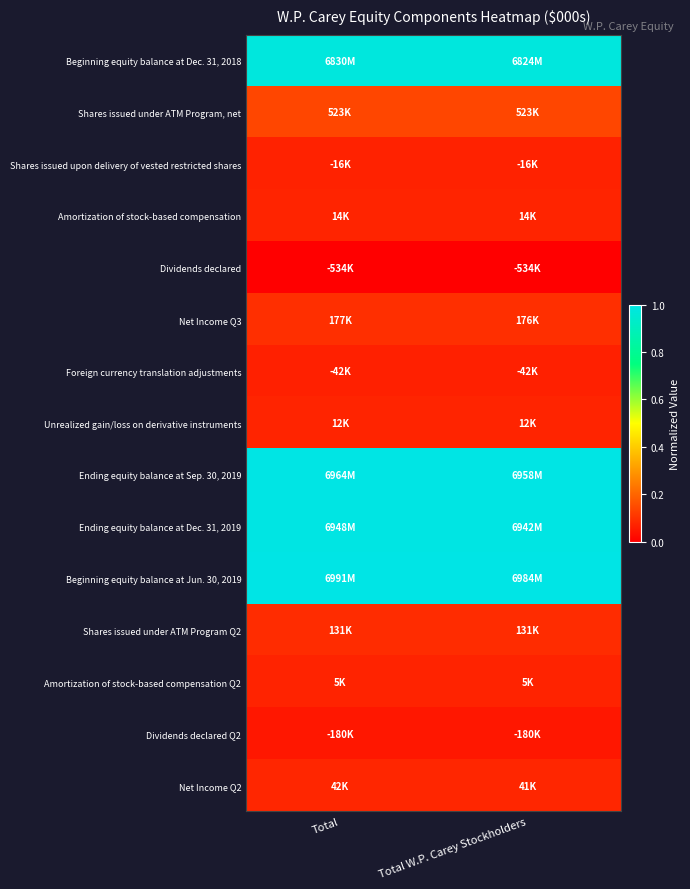

Reading left to right, extract all data points from this chart.

Beginning equity balance at Dec. 31, 2018: Total=1.0	Total W.P. Carey Stockholders=1.0
Shares issued under ATM Program, net: Total=0.1	Total W.P. Carey Stockholders=0.1
Shares issued upon delivery of vested restricted shares: Total=0.1	Total W.P. Carey Stockholders=0.1
Amortization of stock-based compensation: Total=0.1	Total W.P. Carey Stockholders=0.1
Dividends declared: Total=0.0	Total W.P. Carey Stockholders=0.0
Net Income Q3: Total=0.1	Total W.P. Carey Stockholders=0.1
Foreign currency translation adjustments: Total=0.1	Total W.P. Carey Stockholders=0.1
Unrealized gain/loss on derivative instruments: Total=0.1	Total W.P. Carey Stockholders=0.1
Ending equity balance at Sep. 30, 2019: Total=1.0	Total W.P. Carey Stockholders=1.0
Ending equity balance at Dec. 31, 2019: Total=1.0	Total W.P. Carey Stockholders=1.0
Beginning equity balance at Jun. 30, 2019: Total=1.0	Total W.P. Carey Stockholders=1.0
Shares issued under ATM Program Q2: Total=0.1	Total W.P. Carey Stockholders=0.1
Amortization of stock-based compensation Q2: Total=0.1	Total W.P. Carey Stockholders=0.1
Dividends declared Q2: Total=0.0	Total W.P. Carey Stockholders=0.0
Net Income Q2: Total=0.1	Total W.P. Carey Stockholders=0.1